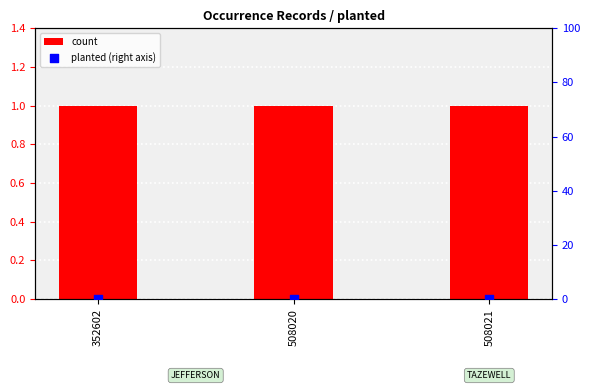

Which series has the largest total across all categories?

count